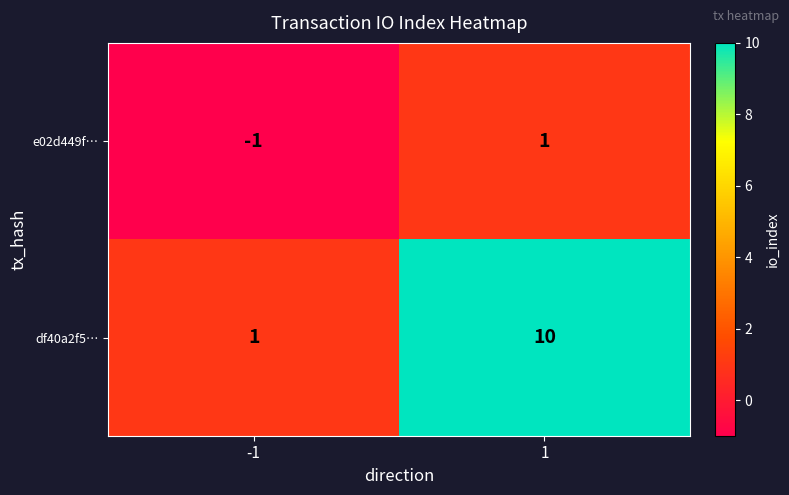

At how many categories does at least one series exceed 8?

1